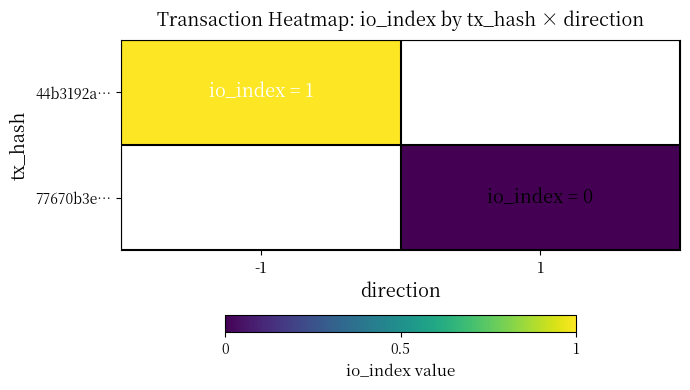

At which label is 44b3192a… closest to 1?

-1